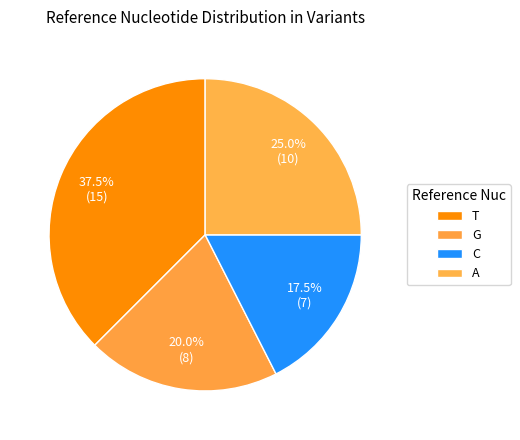

Count the number of slices in the pie.

4